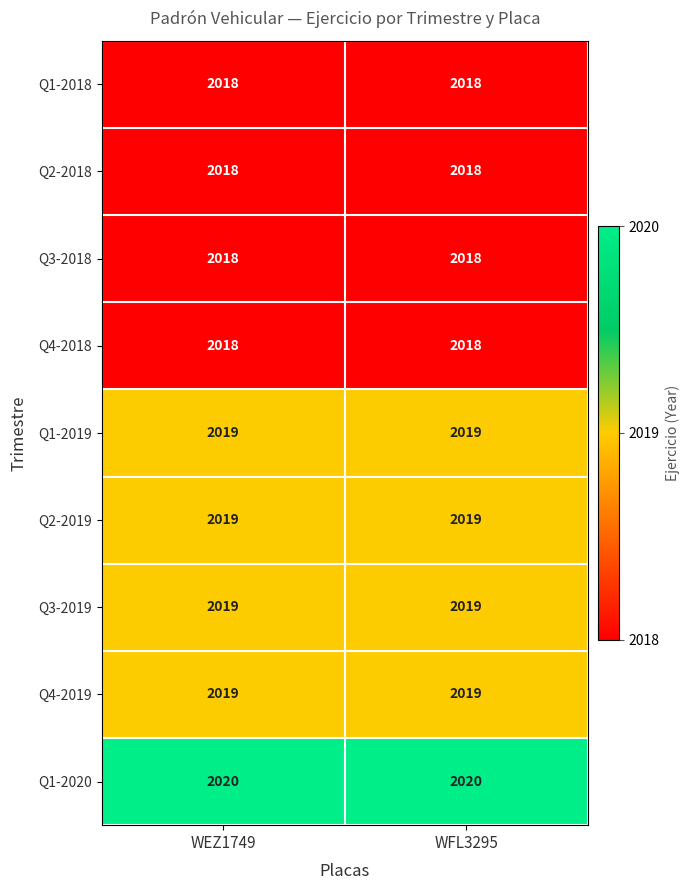

Is the value of Q1-2019 at WFL3295 greater than the value of Q1-2018 at WEZ1749?

Yes